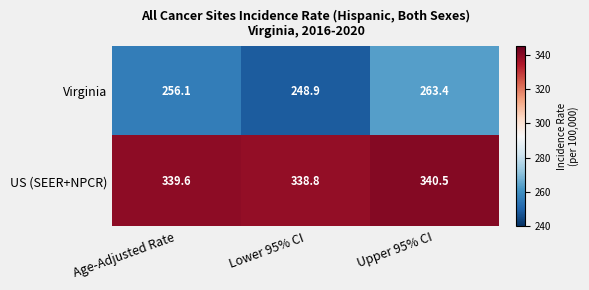

True or false: US (SEER+NPCR) has a value of 340.5 at Upper 95% CI.

True